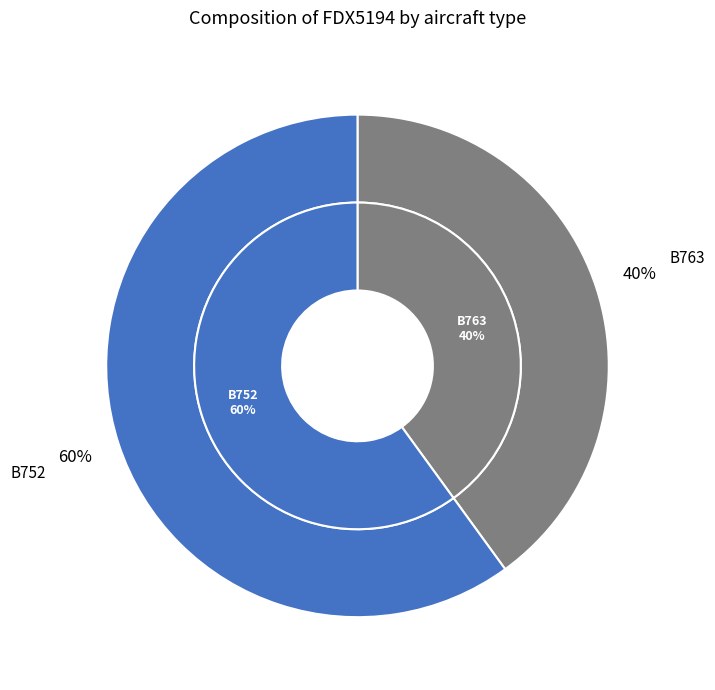

What is the change in value from B763 to B752?

+2